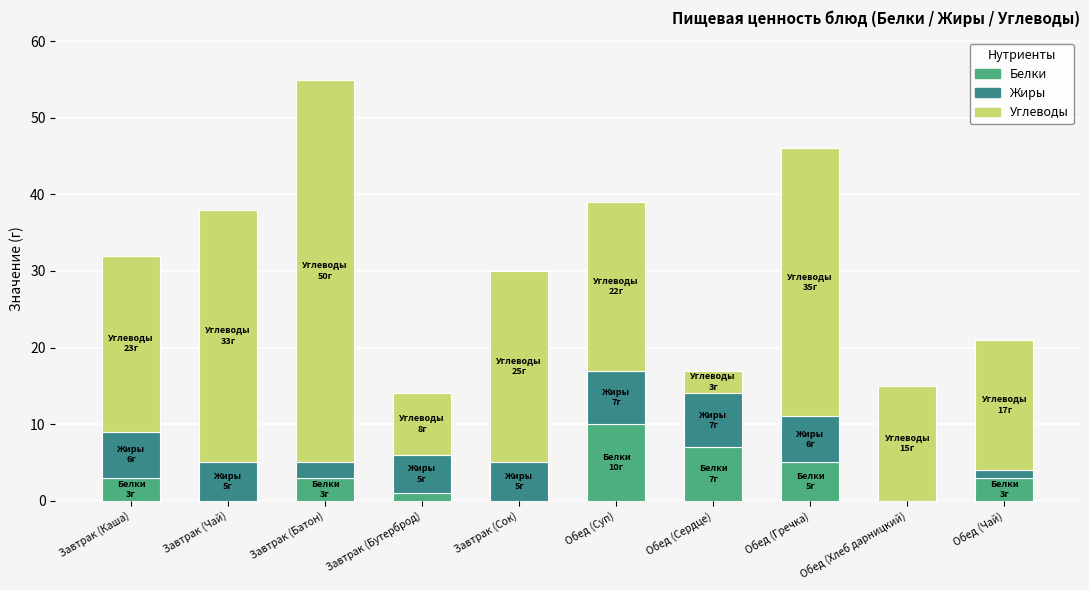

The value of Белки at Обед (Сердце) is 7. True or false?

True